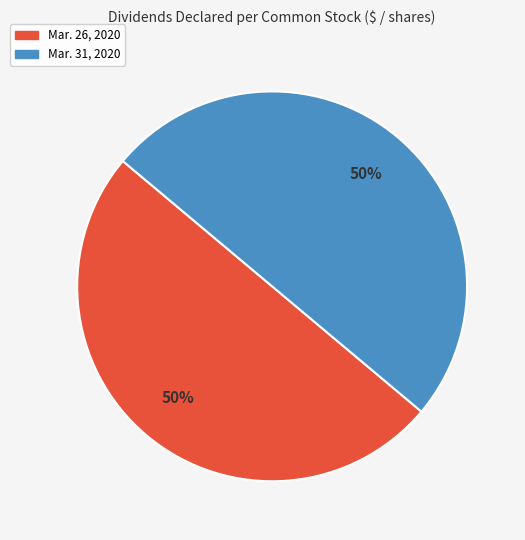

To the nearest percent, what is the average slice percentage?

50%